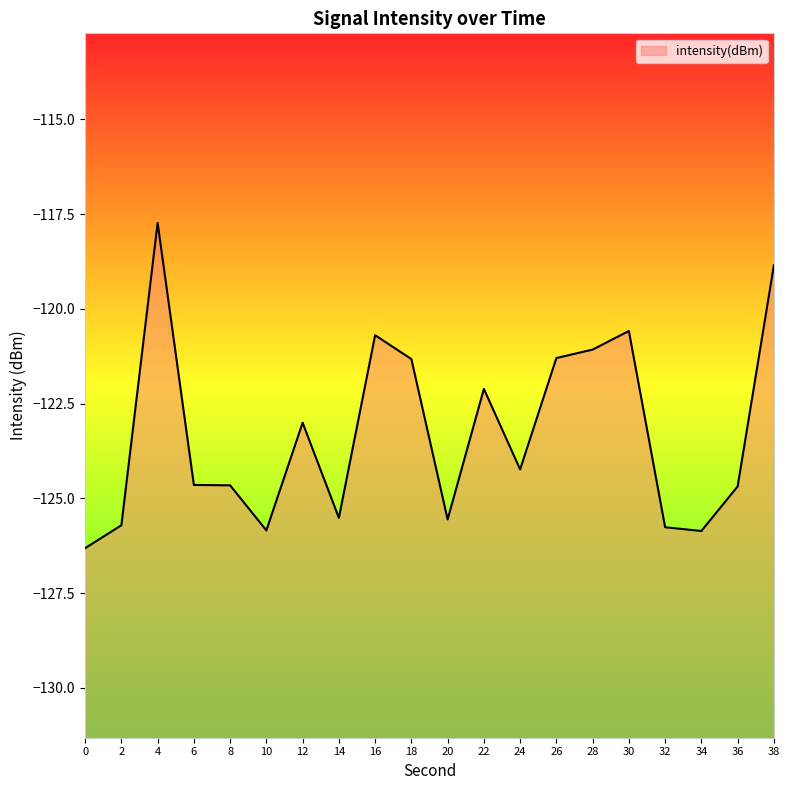

Reading left to right, extract all data points from this chart.

-126.3	-125.7	-117.7	-124.6	-124.7	-125.8	-123.0	-125.5	-120.7	-121.3	-125.6	-122.1	-124.2	-121.3	-121.1	-120.6	-125.8	-125.9	-124.7	-118.9